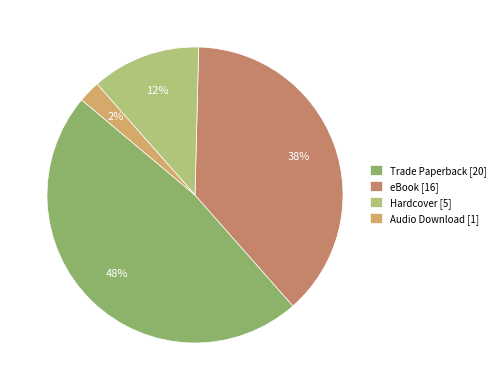

How many slices are in this pie chart?

4